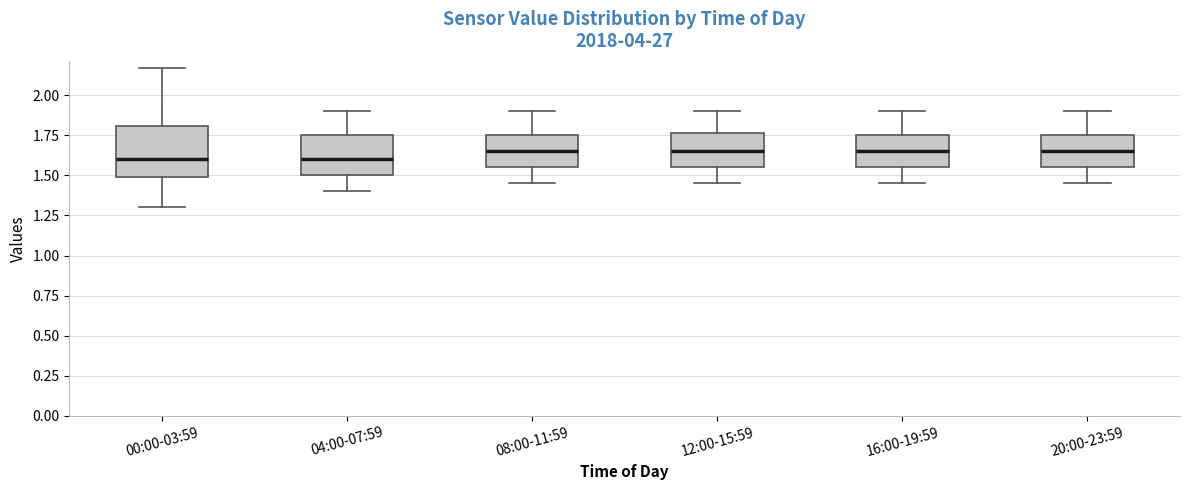

Comparing the boxes themselves (not the whiskers), which one is the tallest?

00:00-03:59